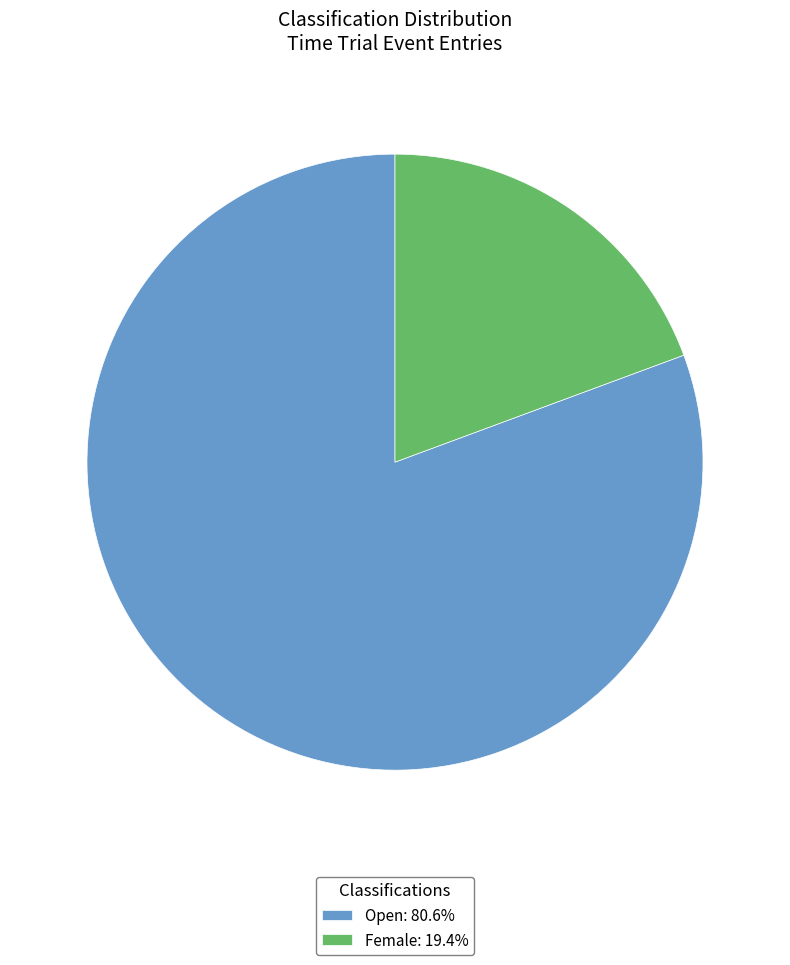

What is the smallest slice in the pie chart?

Female